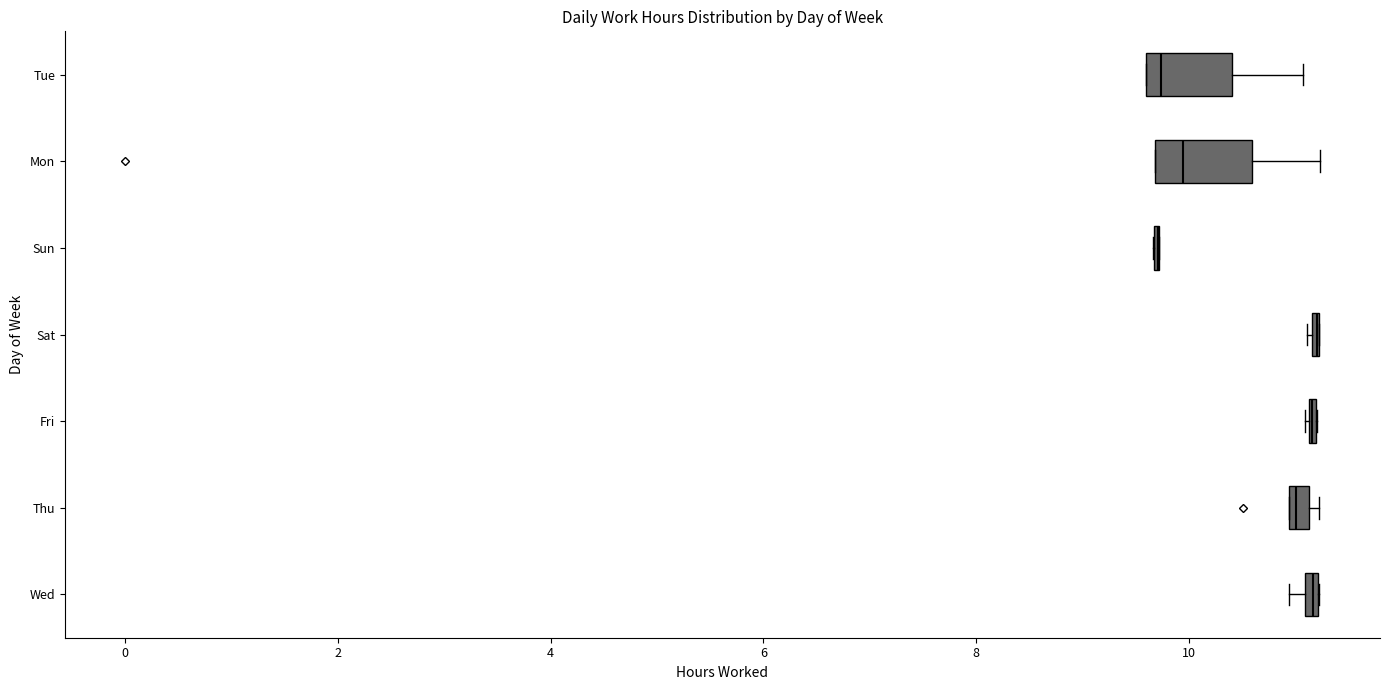

Where is the left edge of the box for Thu on the x-axis? The values are not printed on the chart, so give them approximately, as read against the axis.

11.0